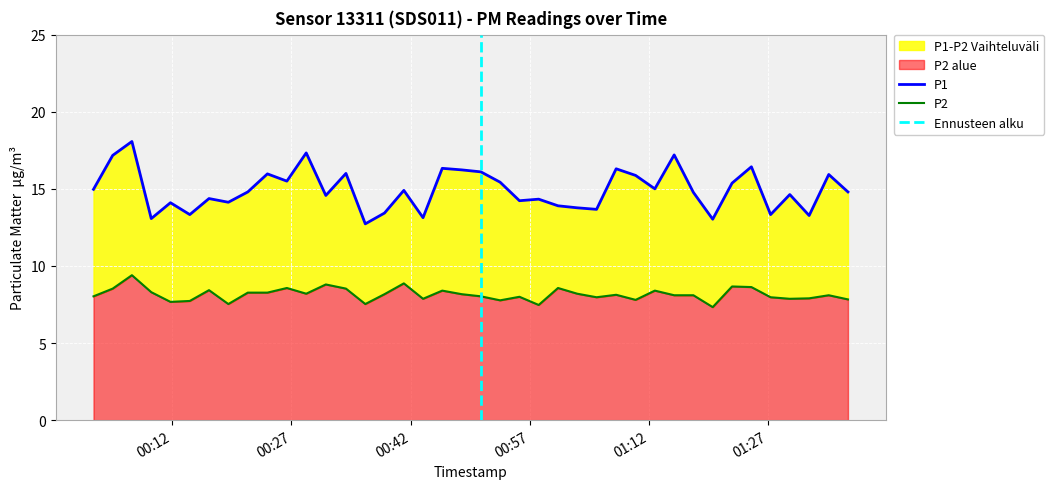

Rank the series by their average value, from lowest to highest.

P2, P1